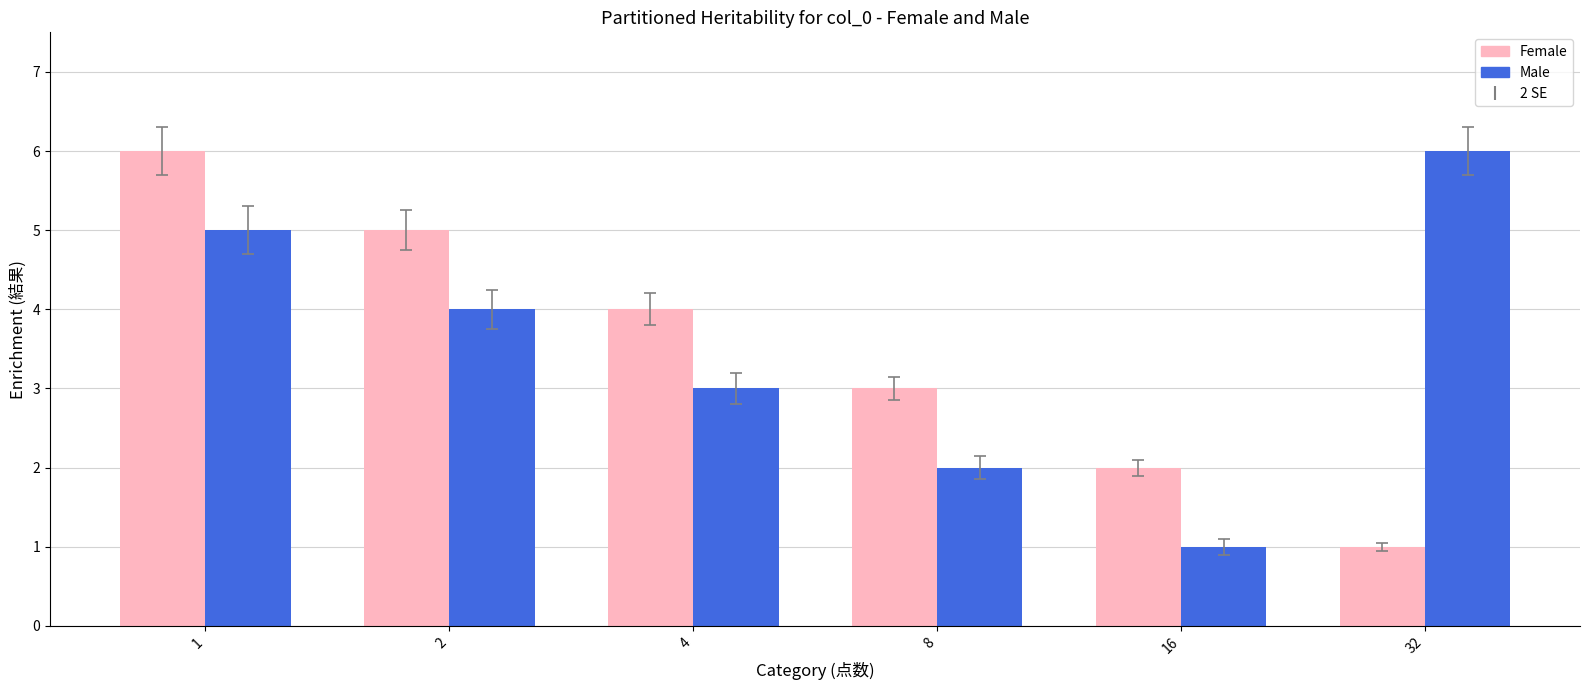

The value of Female at 8 is 5. True or false?

False